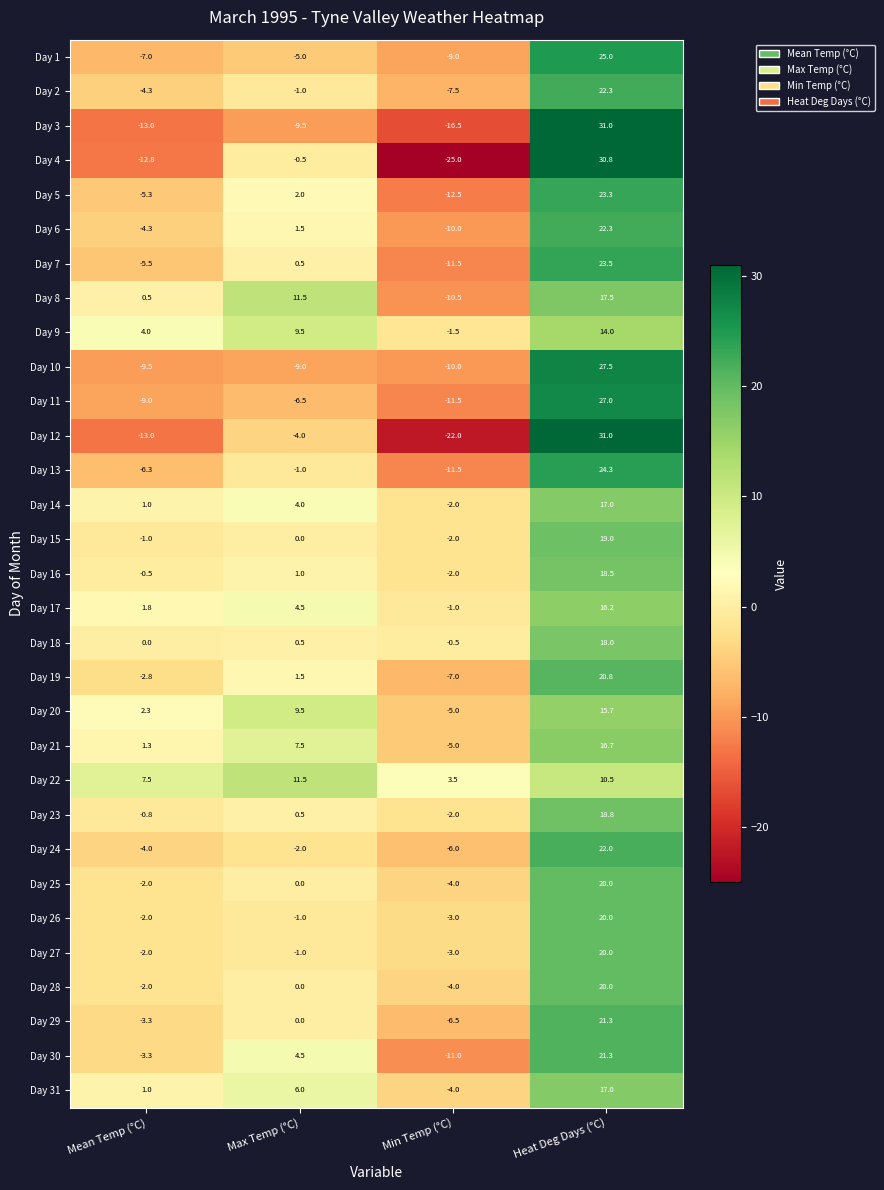

The value of Day 27 at Max Temp (°C) is -1.0. True or false?

True